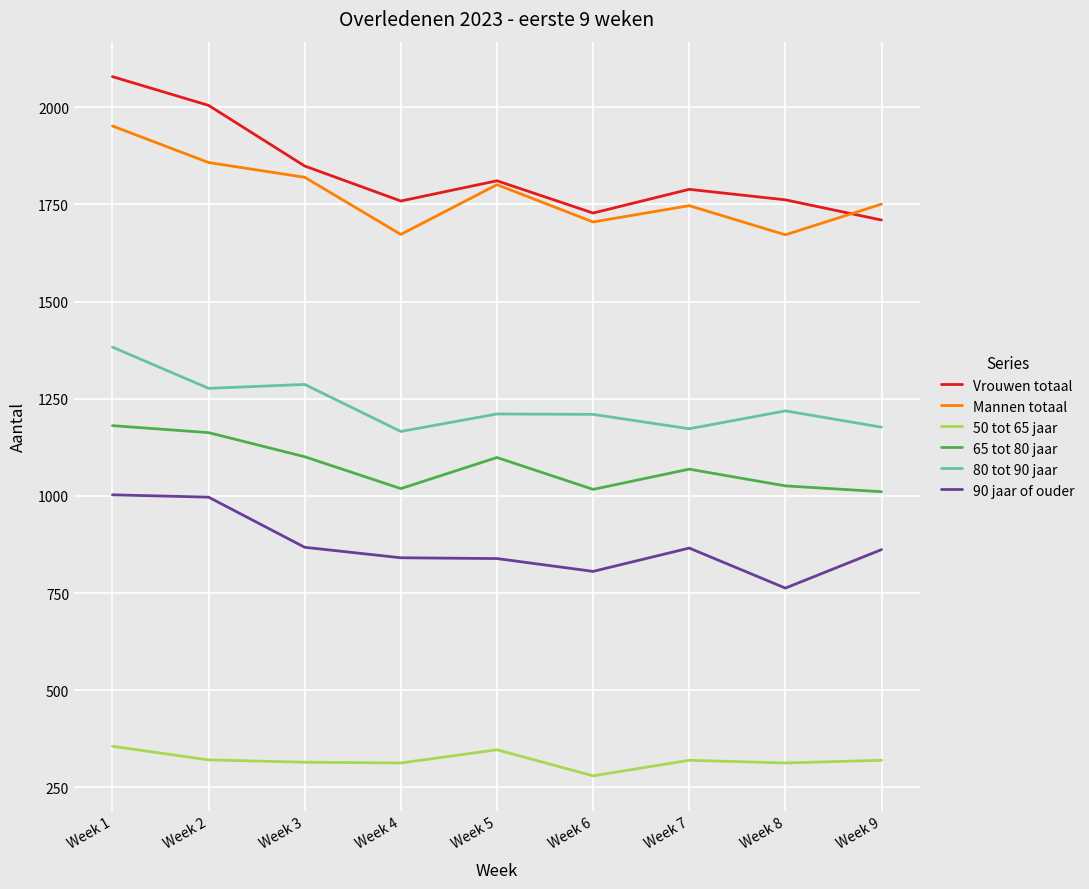

What is the difference between the maximum and minimum values in the Vrouwen totaal series?

369